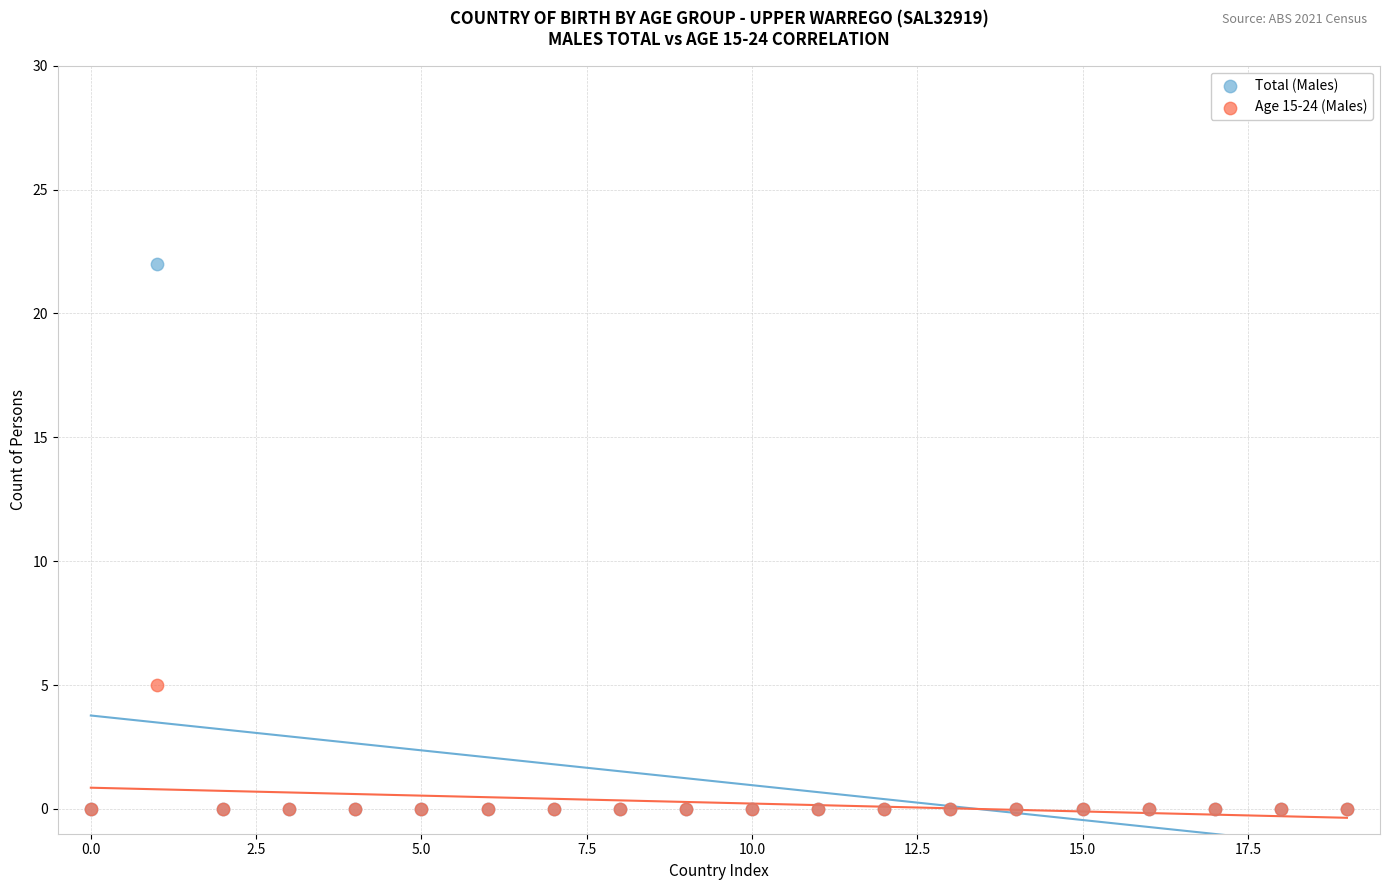

Which series contains the highest Y value?

Total (Males)